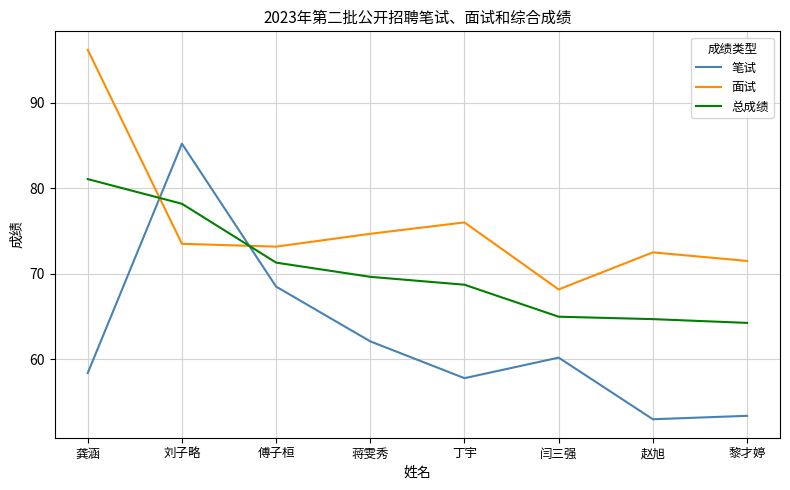

At which label does 面试 reach its peak?

龚涵